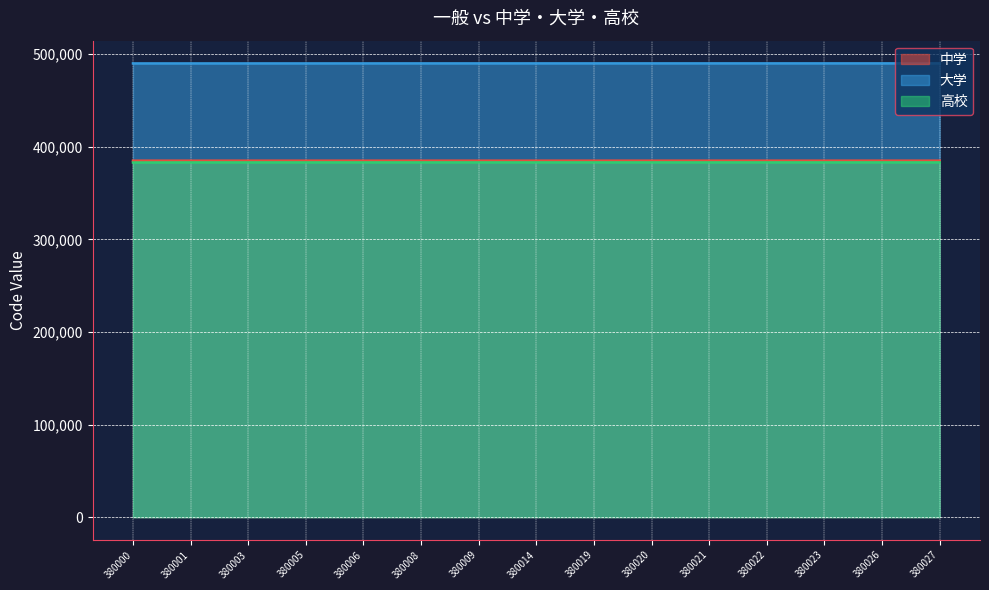

True or false: 大学 and 高校 cross at least once.

False